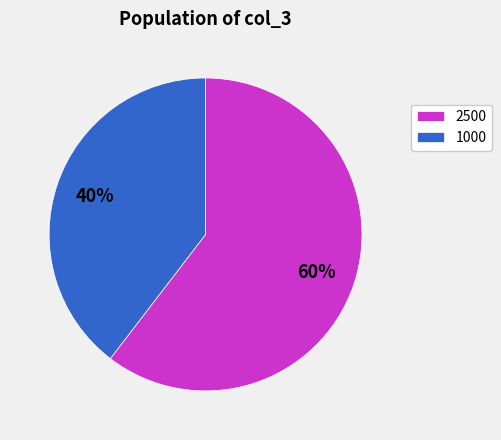

How many segments does this pie chart have?

2